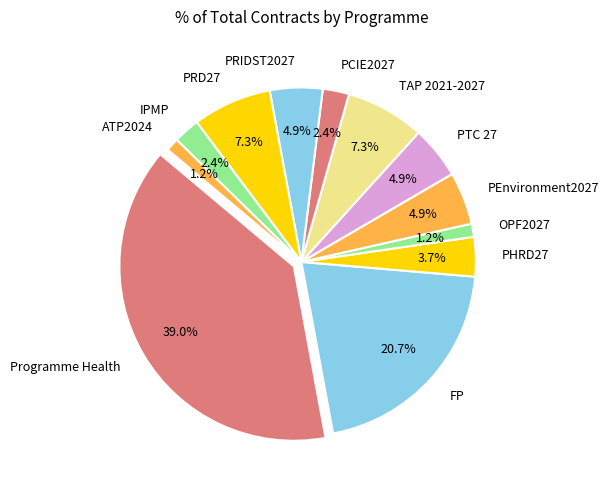

Does any single category account for the majority?

No